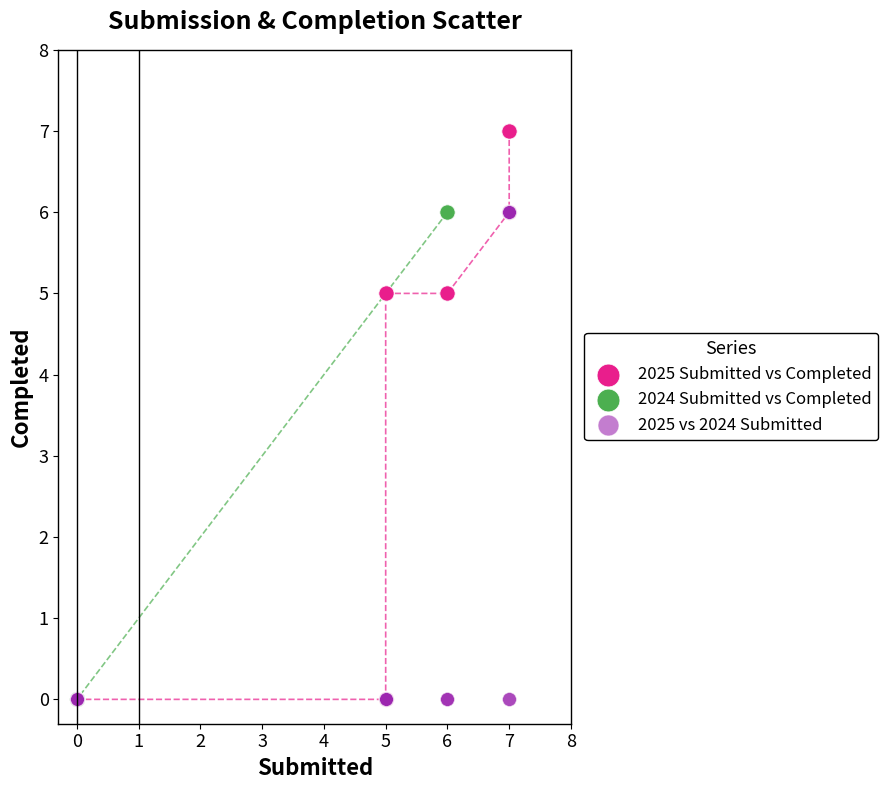

What are all the series names shown in the legend?

2025 Submitted vs Completed, 2024 Submitted vs Completed, 2025 vs 2024 Submitted